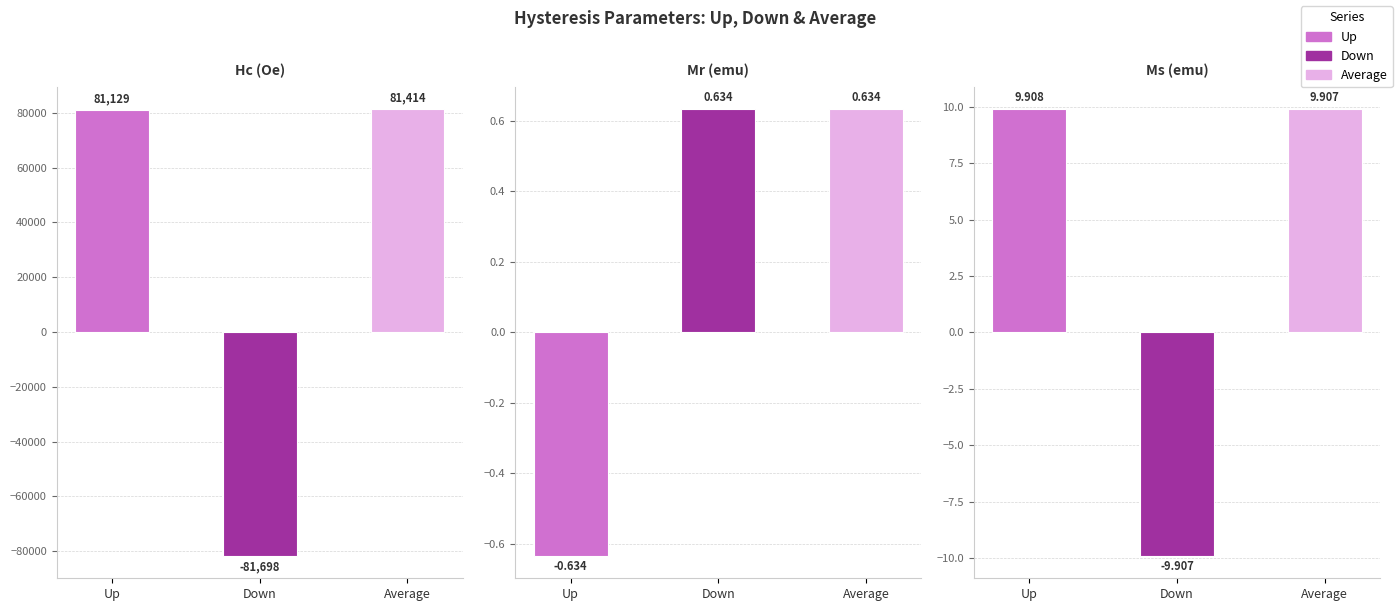

Reading left to right, transcribe all the data shown in this chart.

Hc (Oe): Up=81129.0	Down=-81698.0	Average=81414.0
Mr (emu): Up=-0.6	Down=0.6	Average=0.6
Ms (emu): Up=9.9	Down=-9.9	Average=9.9